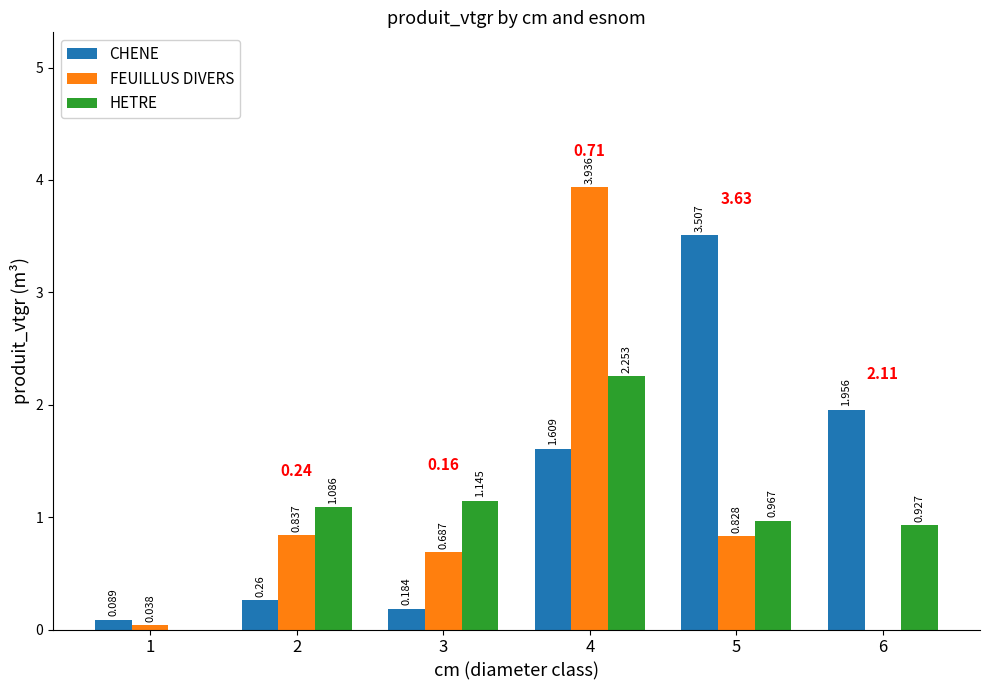

Which series has the largest total across all categories?

CHENE